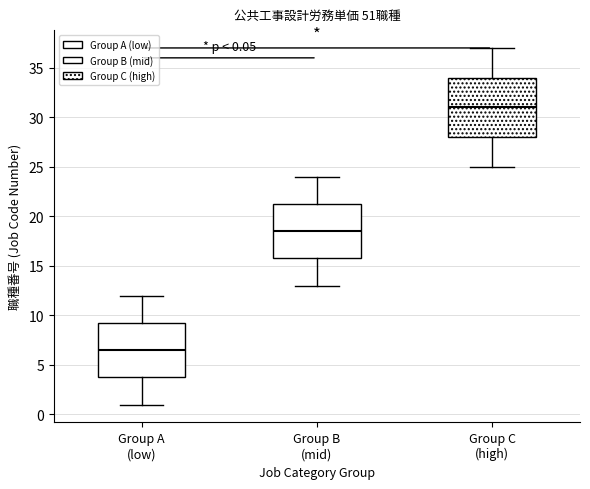

Which box is the tallest, from its lower edge to its upper edge?

Group C (high)